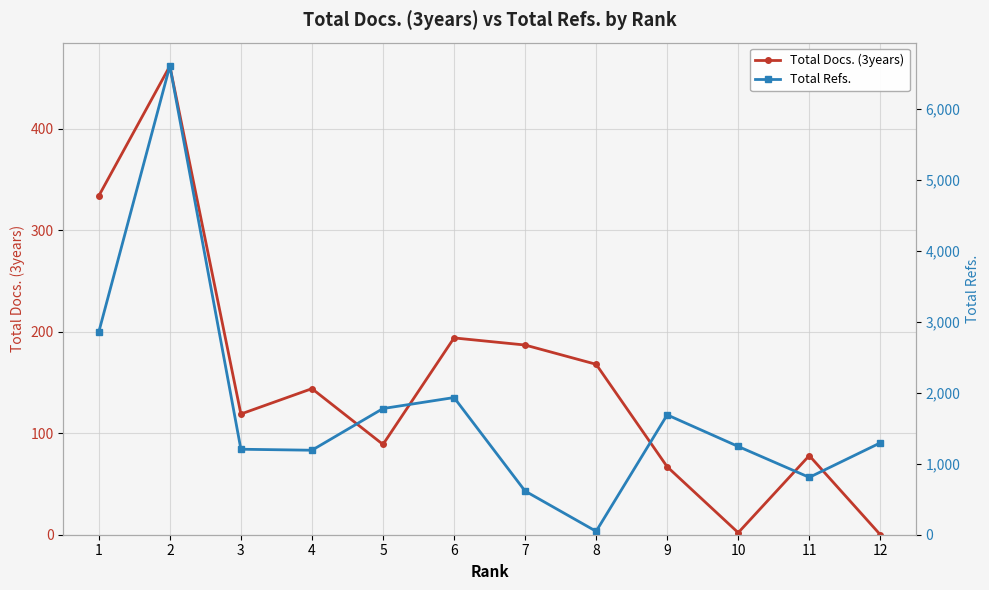

Which series has the largest total across all categories?

Total Refs.